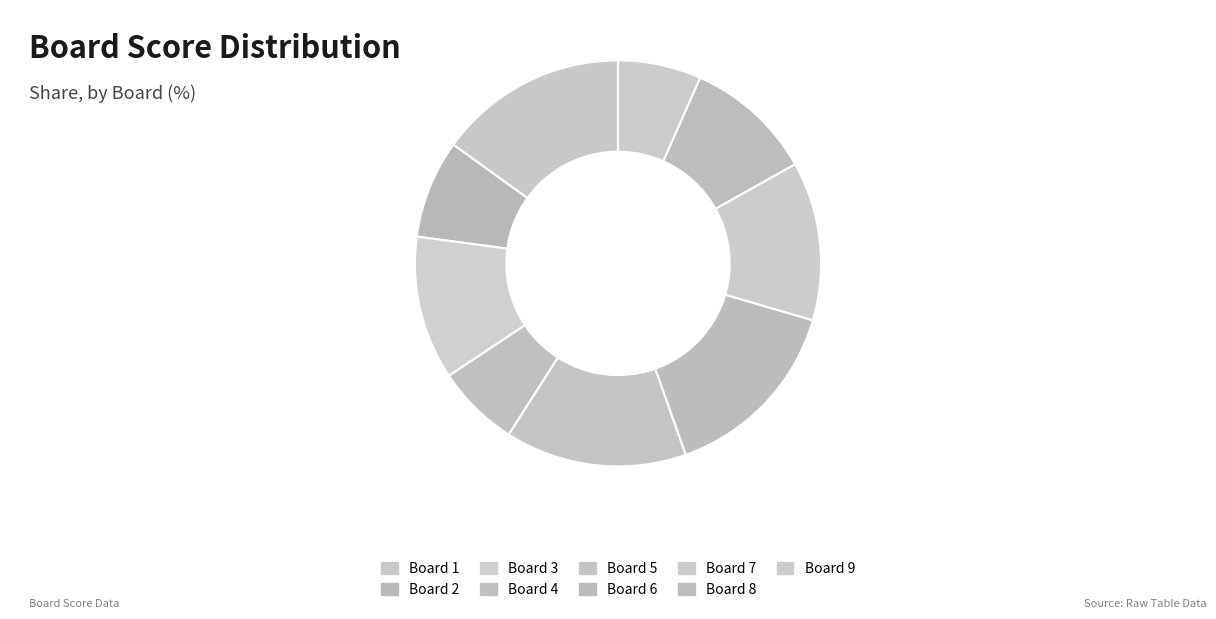

How many slices are in this pie chart?

9